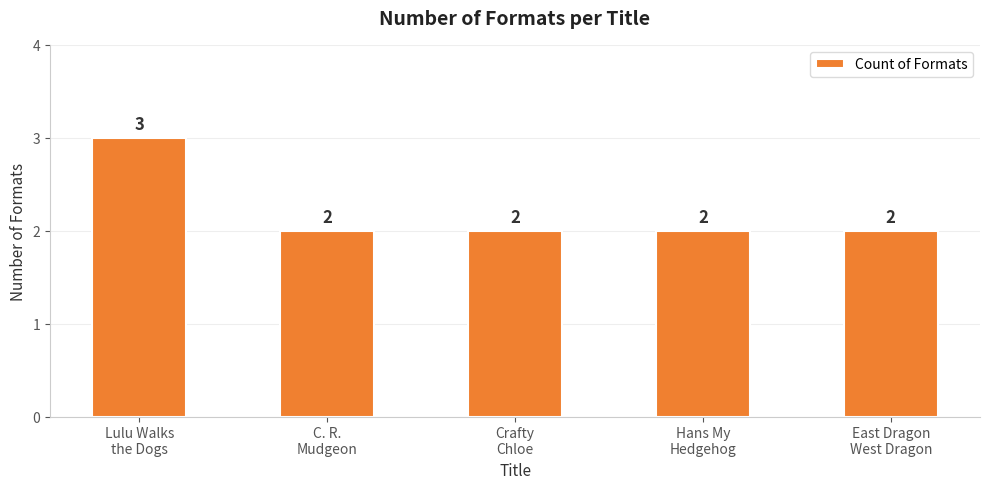

How many data points does each series have?

5